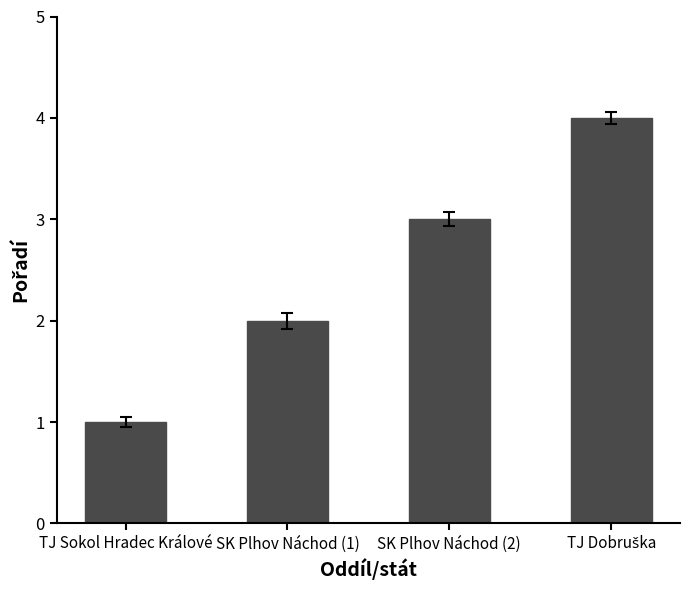

What is the label of the 1st bar from the left?

TJ Sokol Hradec Králové